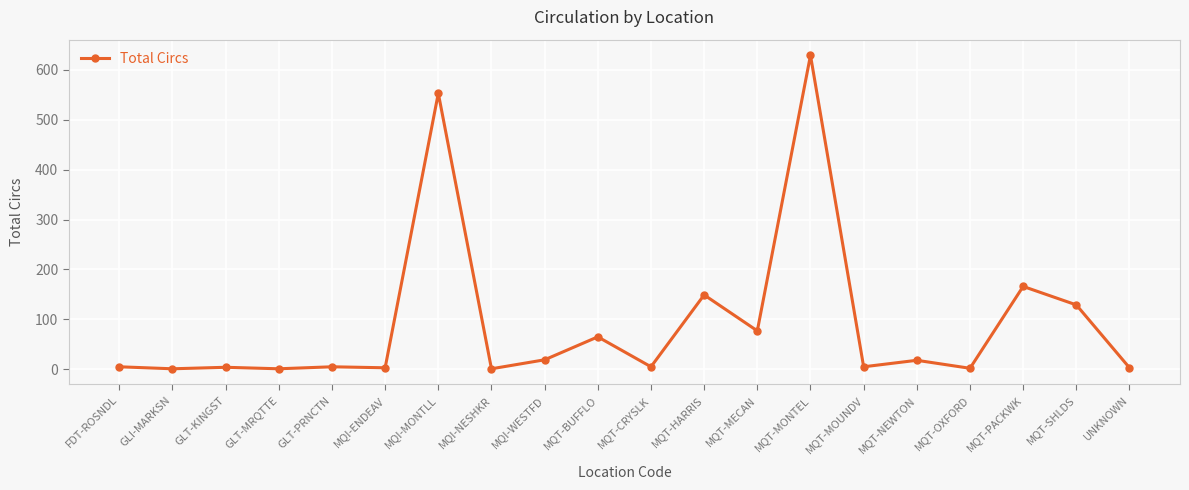

Does the chart display data point markers on the line(s)?

Yes